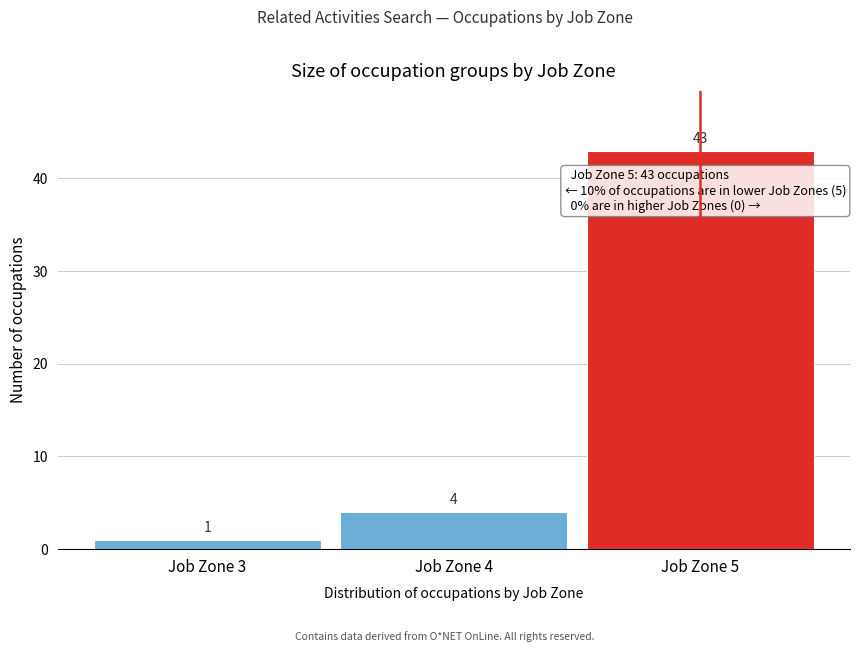

Reading left to right, list all the values displayed in this chart.

1	4	43